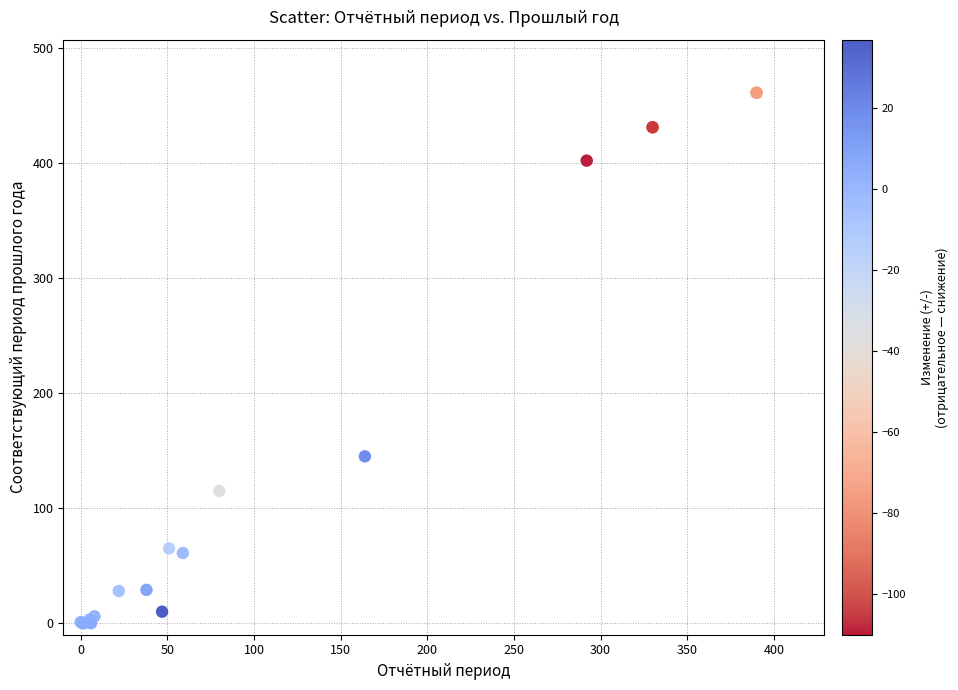

What Y value in the scatter plot is closest to 230?

145